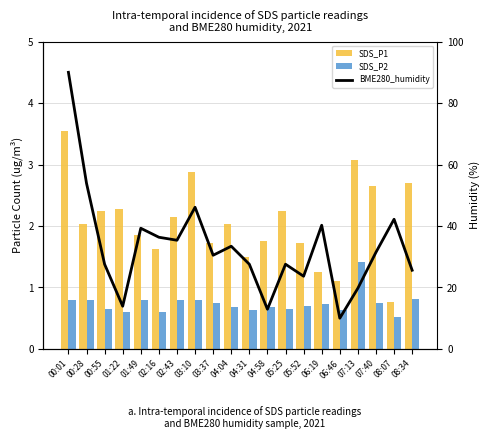

Which series has the largest total across all categories?

BME280_humidity (scaled)